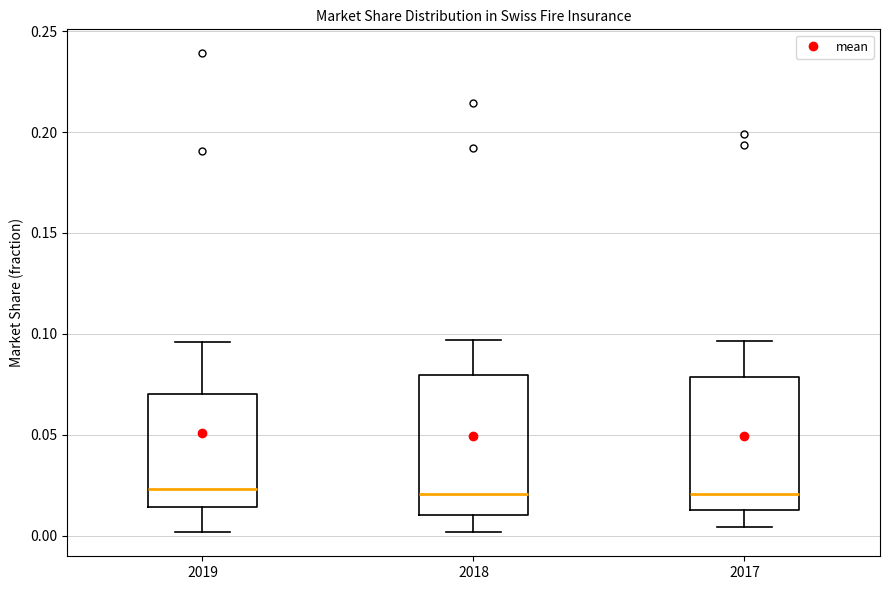

Where does the lower whisker of the box at x = 2018 end on the y-axis? The values are not printed on the chart, so give them approximately, as read against the axis.

0.000